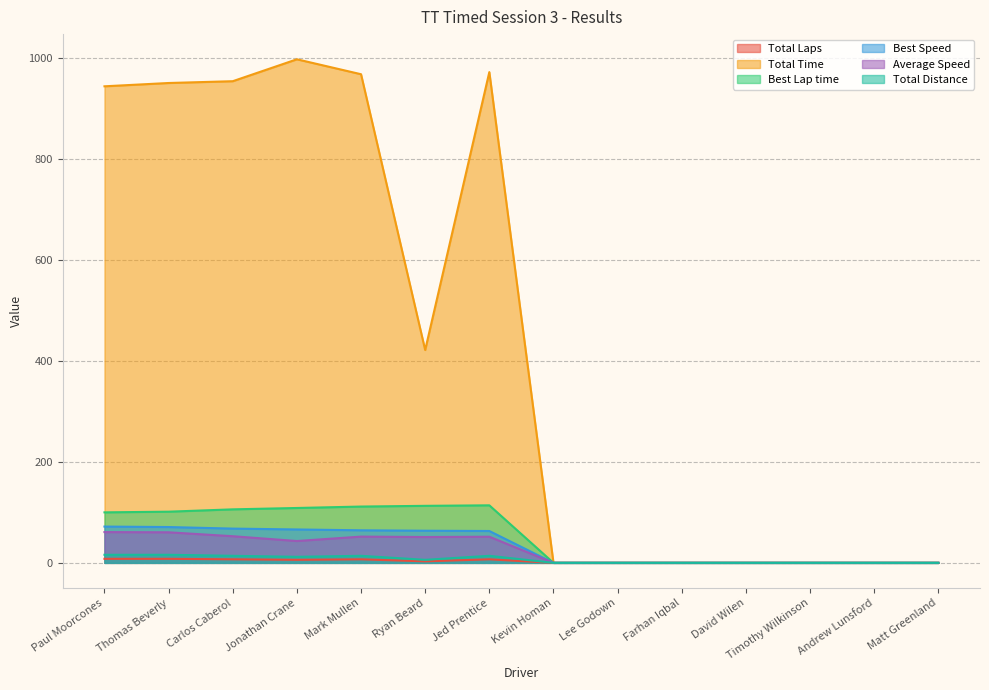

Which series has the largest total across all categories?

Total Time